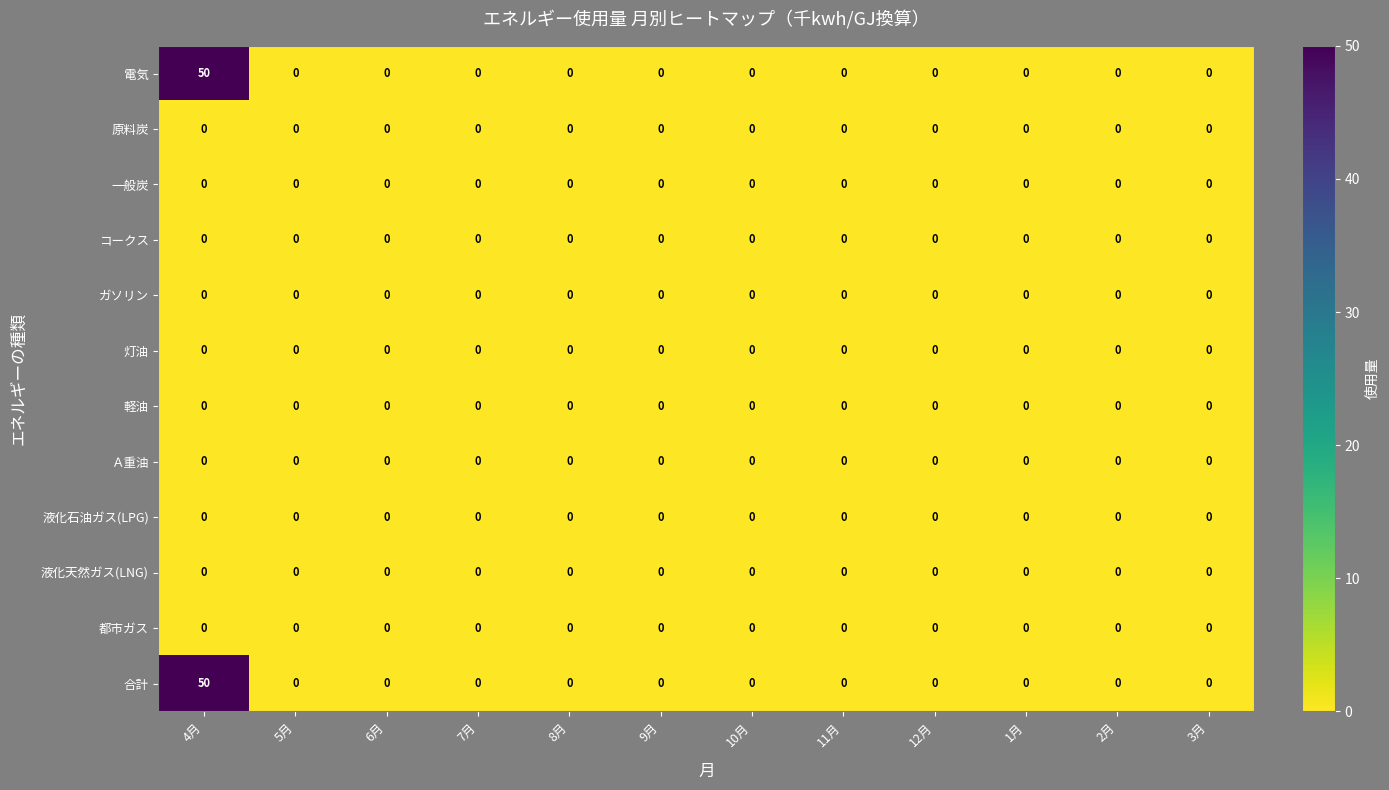

At which category is the sum across all series the highest?

4月